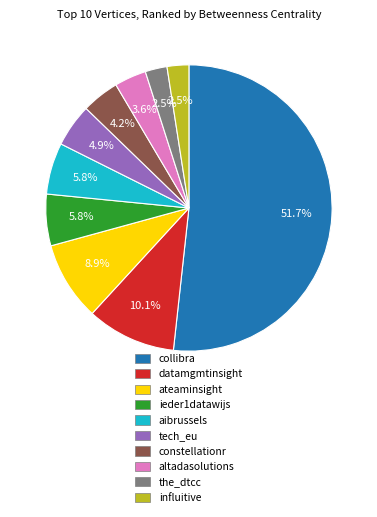

Approximately how many times larger is the value at the_dtcc compared to influitive?

1.0